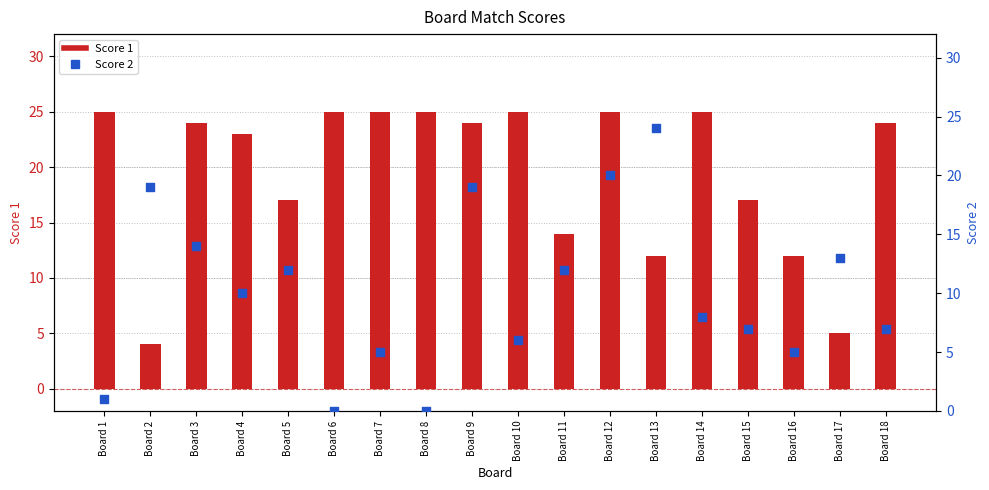

At how many categories does at least one series exceed 23?

11